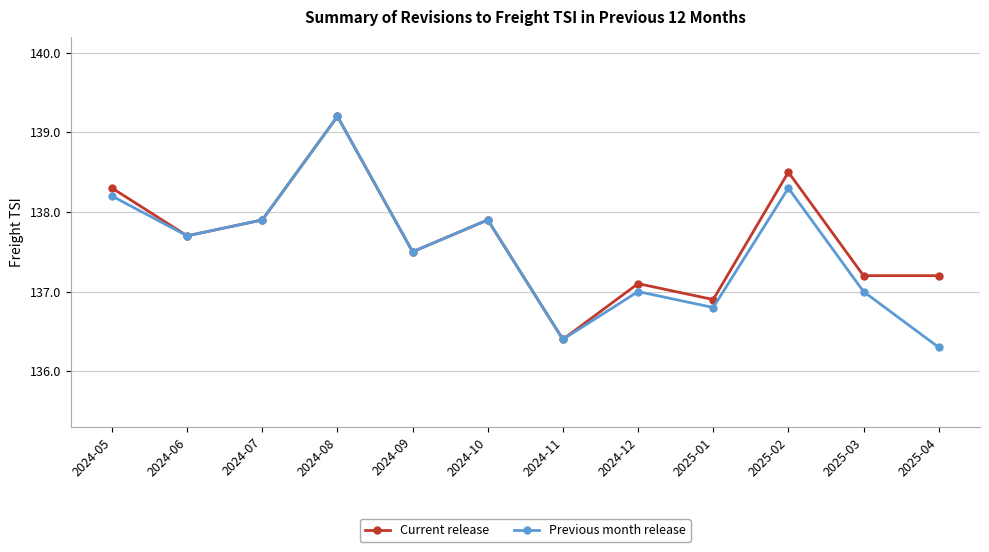

Which series has the largest total across all categories?

Current release